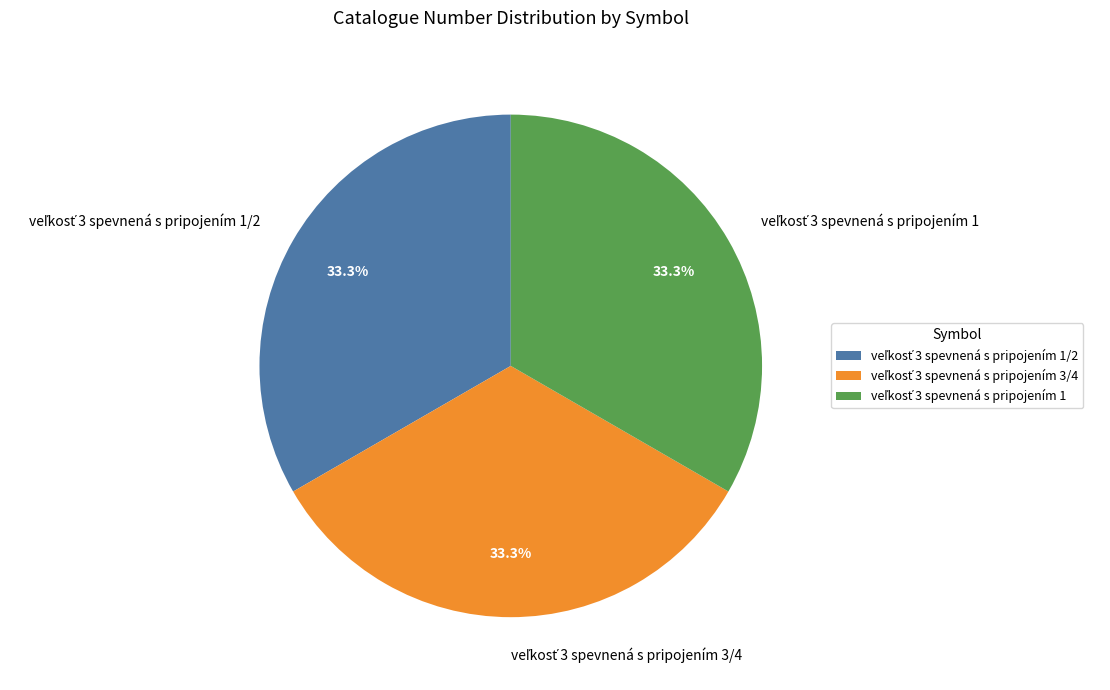

Is there a majority slice in this chart?

No